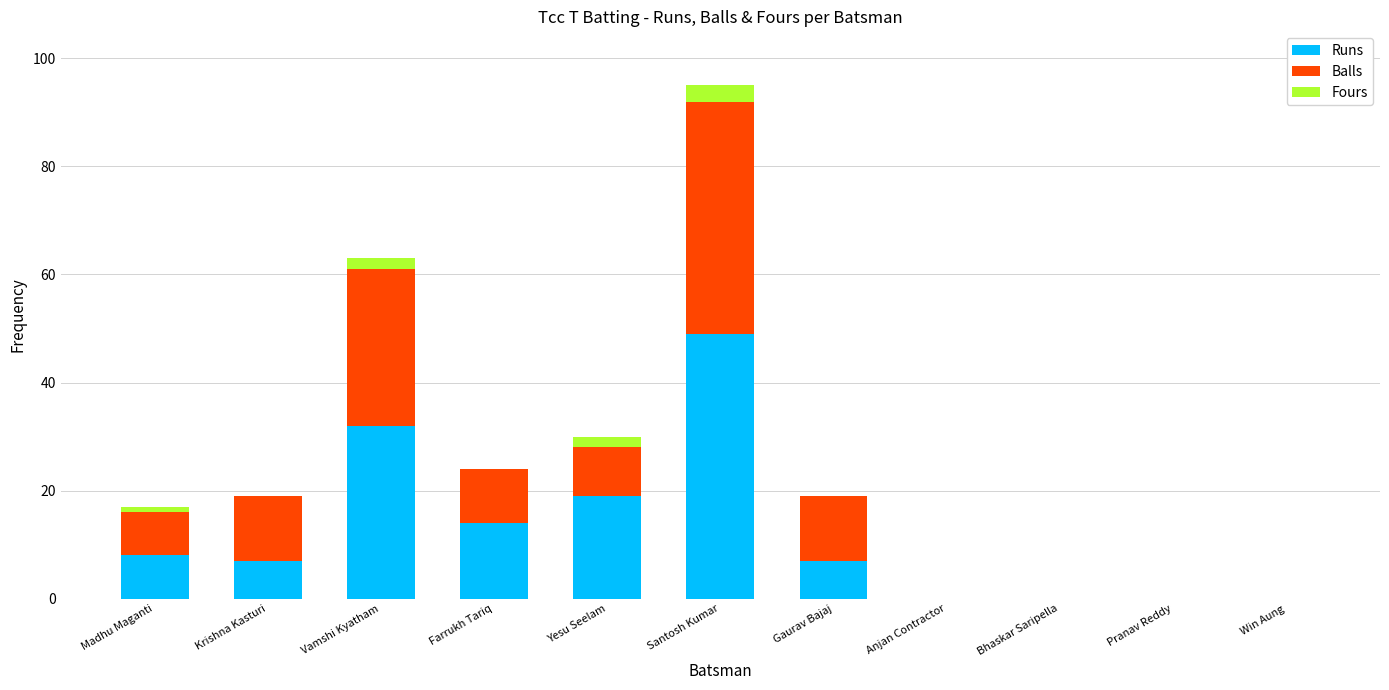

Does the chart contain stacked bars?

Yes